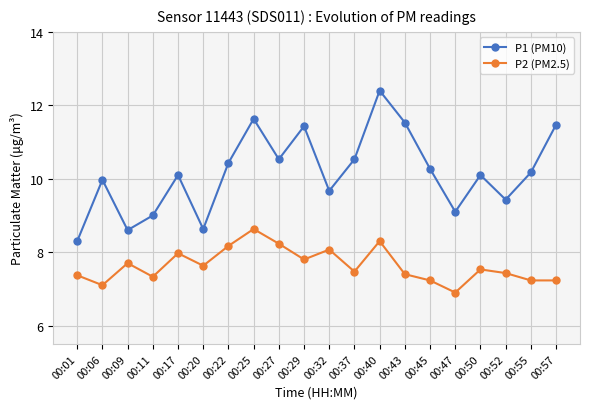

Reading right to left, extract all data points from this chart.

P1 (PM10): 11.5	10.2	9.4	10.1	9.1	10.3	11.5	12.4	10.5	9.7	11.4	10.5	11.6	10.4	8.6	10.1	9.0	8.6	10.0	8.3
P2 (PM2.5): 7.2	7.2	7.4	7.5	6.9	7.2	7.4	8.3	7.5	8.1	7.8	8.2	8.6	8.2	7.6	8.0	7.3	7.7	7.1	7.4